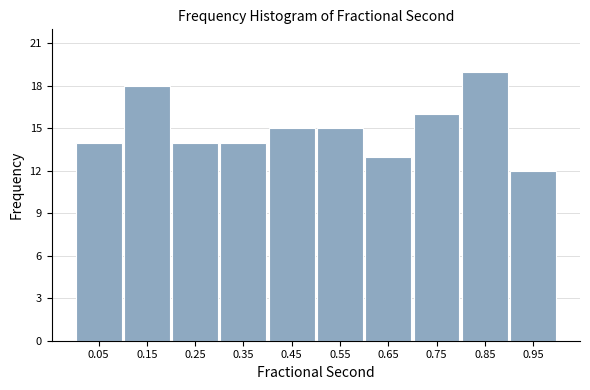

Reading left to right, transcribe this chart: for each bar, give the range it covers on the x-axis and its height. The values are not printed on the chart, so give them approximately, as read against the axis.

0.0 to 0.1: 14
0.1 to 0.2: 18
0.2 to 0.3: 14
0.3 to 0.4: 14
0.4 to 0.5: 15
0.5 to 0.6: 15
0.6 to 0.7: 13
0.7 to 0.8: 16
0.8 to 0.9: 19
0.9 to 1.0: 12